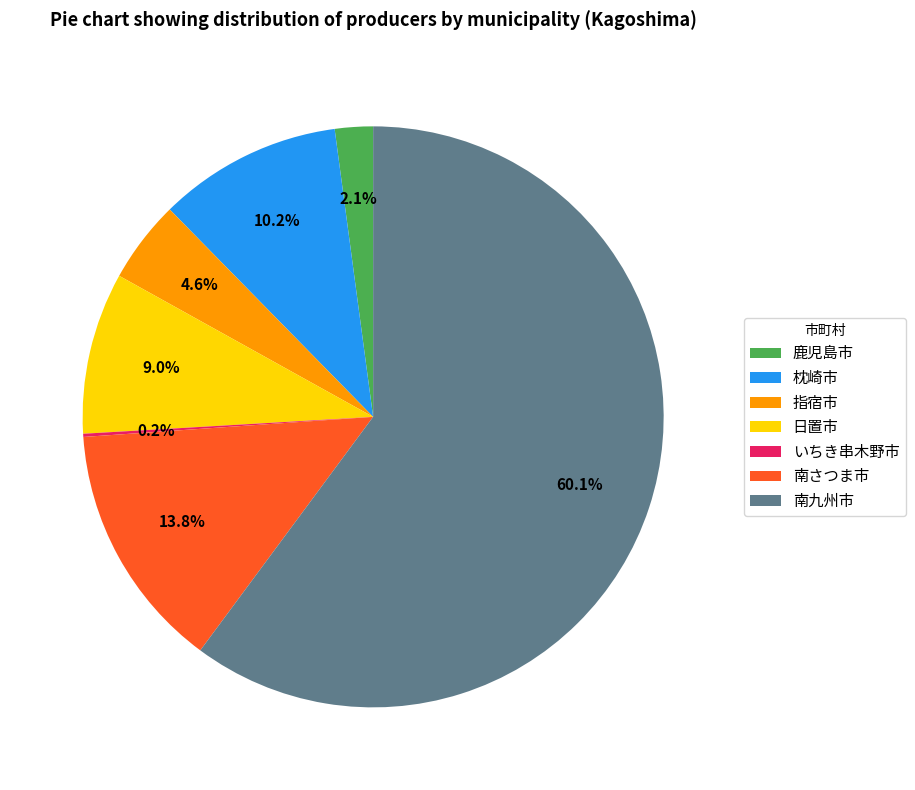

Between 鹿児島市 and 南九州市, which is larger?

南九州市